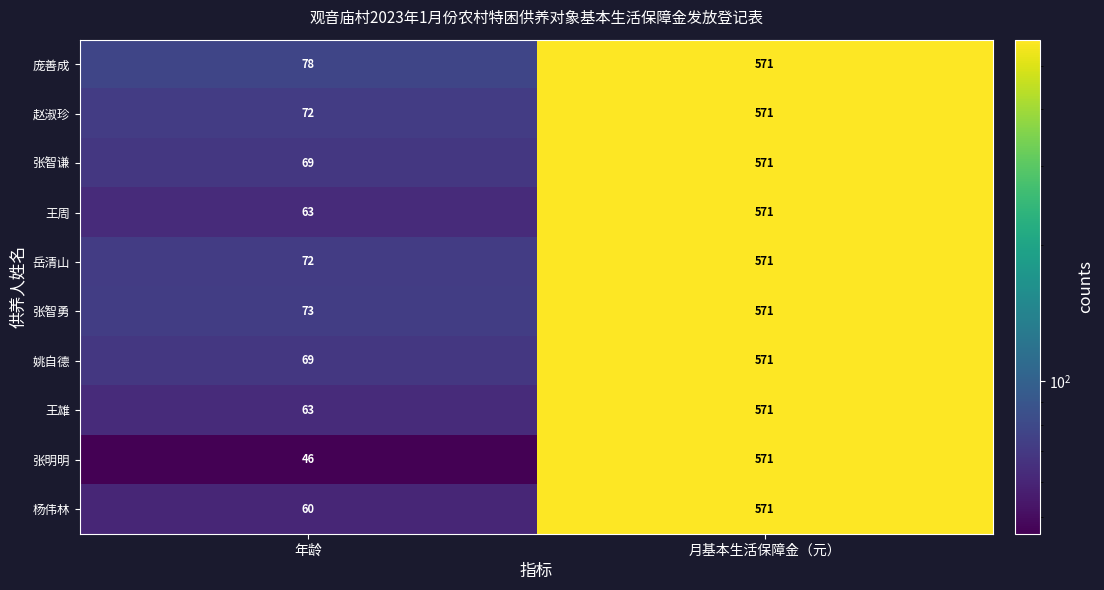

Count the number of data series in this chart.

10